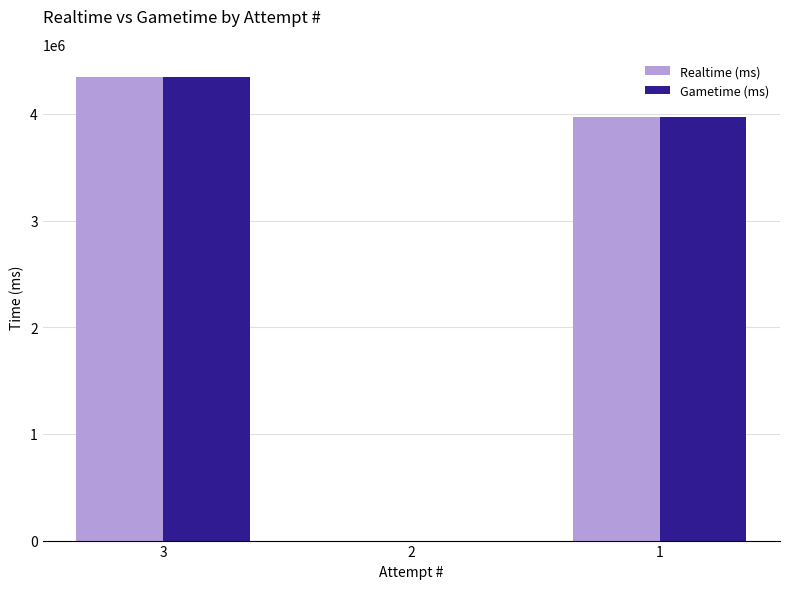

Which series has the widest spread of values?

Realtime (ms)